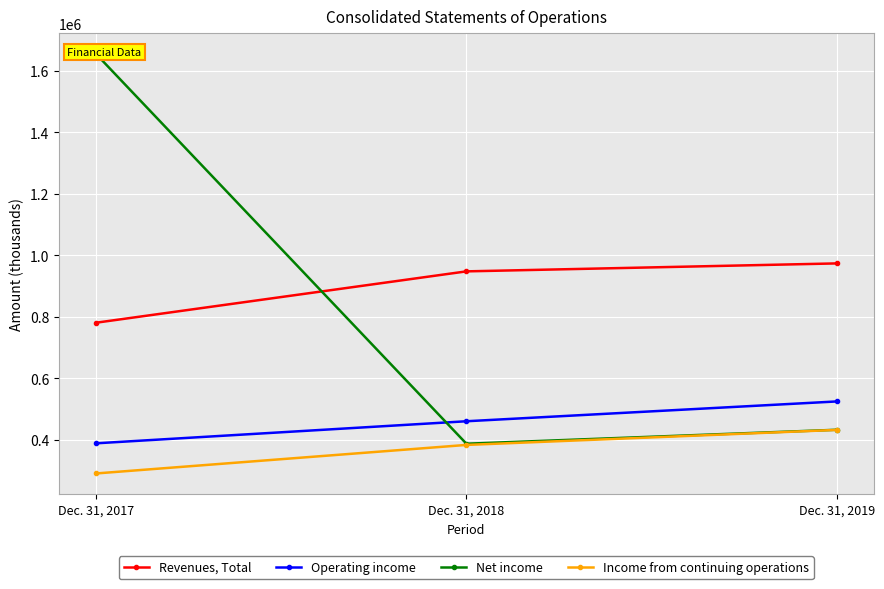

What is the value of the Income from continuing operations point at the 1st from the left?

290592